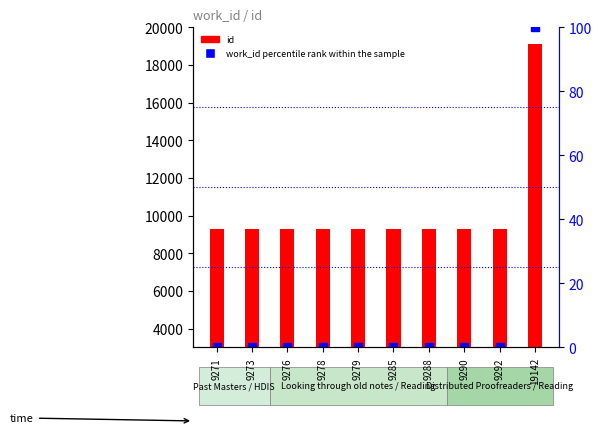

What is the value of the work_id percentile rank within the sample bar at the 5th from the left?

0.1